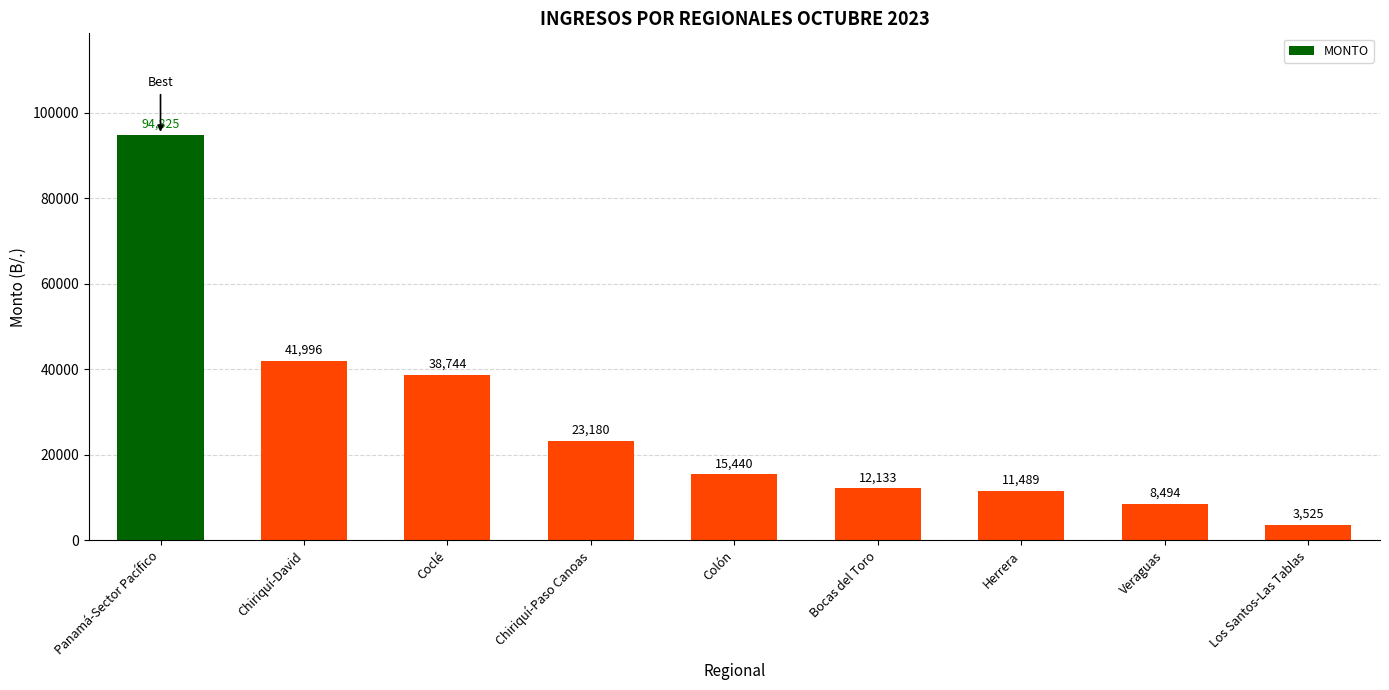

List the labels in order of value, smallest first.

Los Santos-Las Tablas, Veraguas, Herrera, Bocas del Toro, Colón, Chiriquí-Paso Canoas, Coclé, Chiriquí-David, Panamá-Sector Pacífico